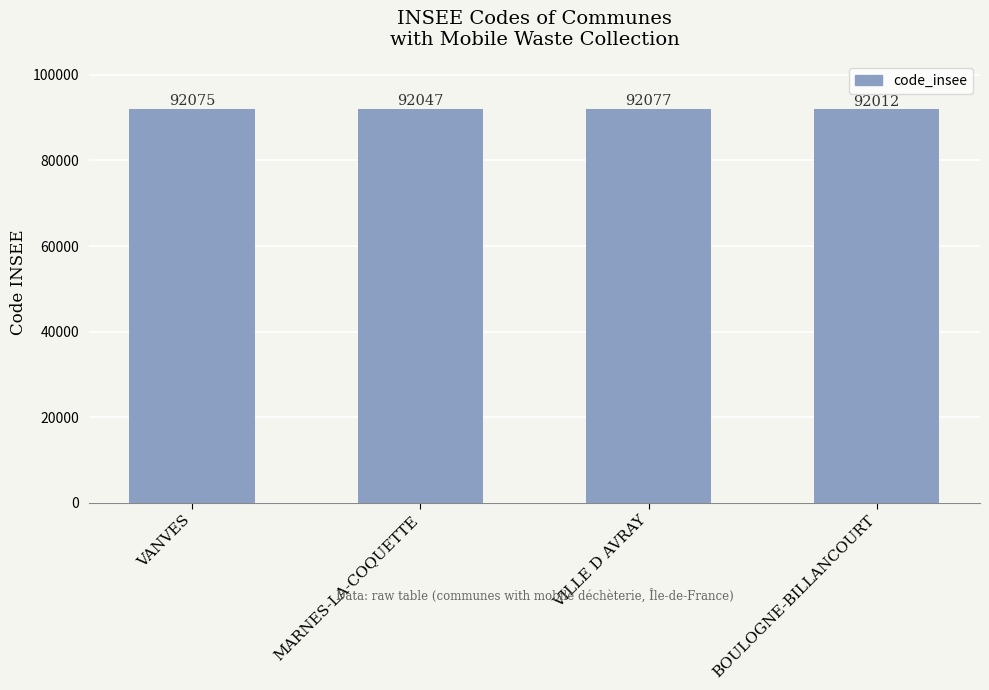

What is the label of the 4th bar from the left?

BOULOGNE-BILLANCOURT